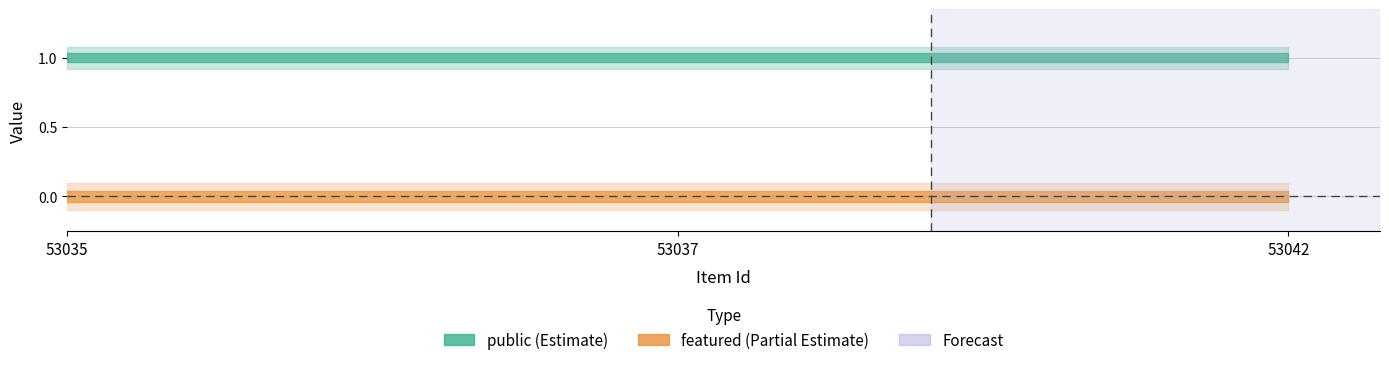

What is the approximate value of public at 53037?

1